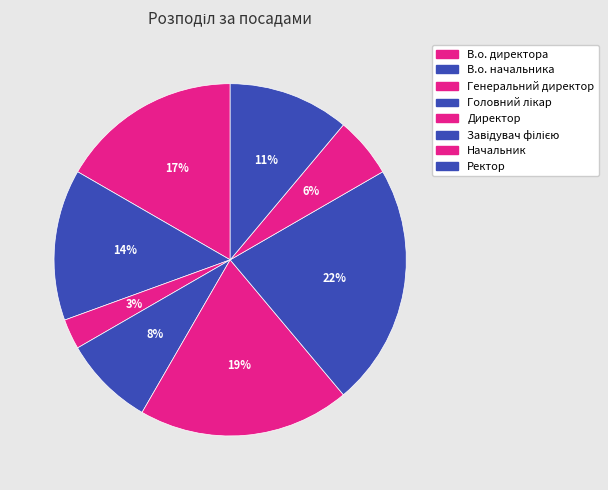

Is it true that В.о. директора is 26% of the pie?

False